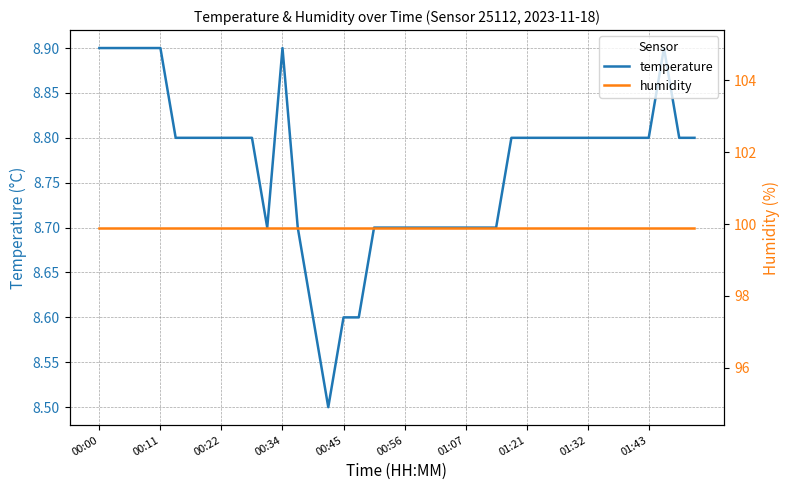

What are all the series names shown in the legend?

temperature, humidity